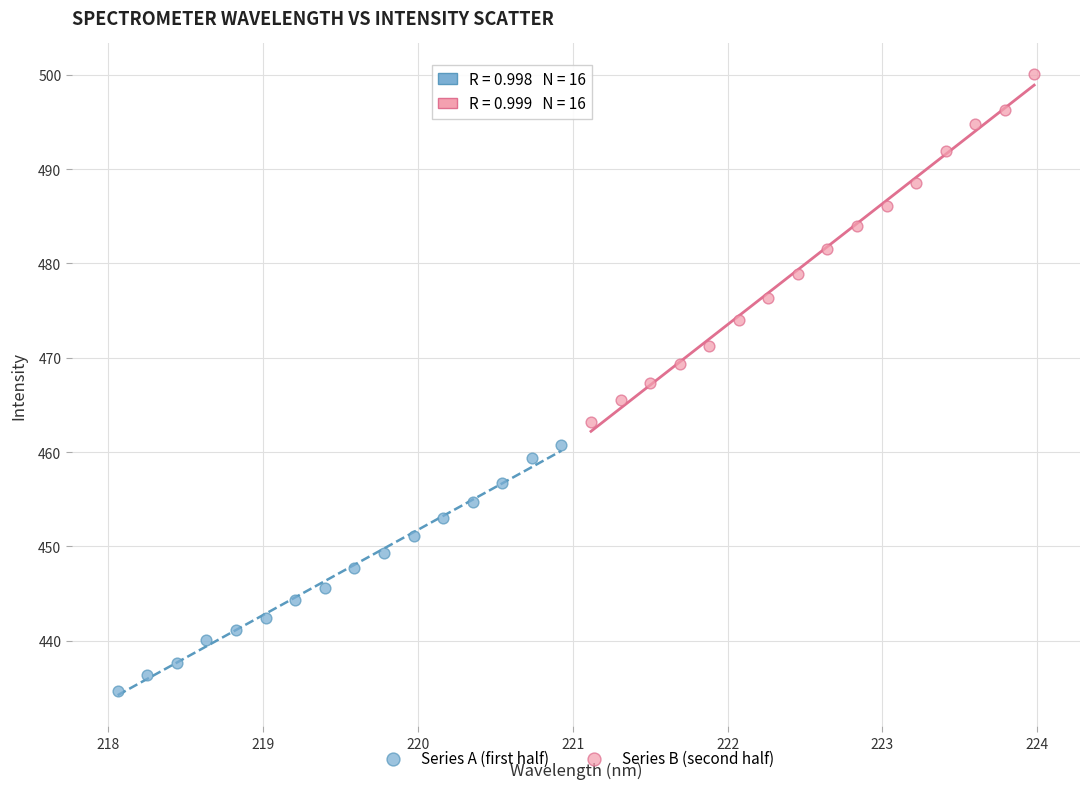

Which series contains the lowest Y value?

Series A (first half)